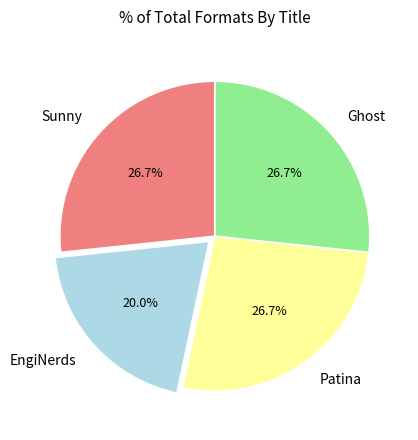

Which slice is the smallest?

EngiNerds